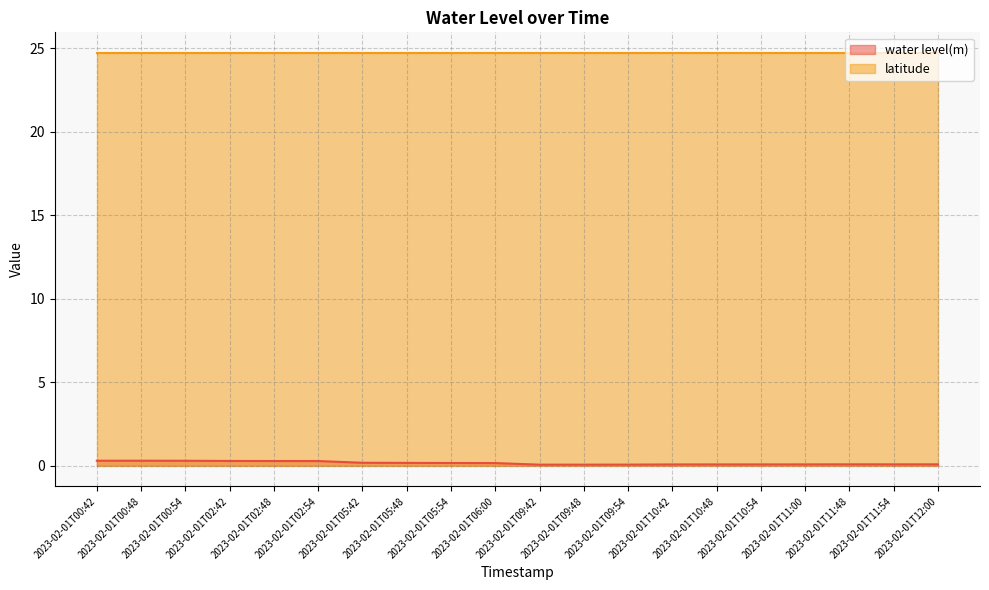

How many lines are shown in the chart?

2